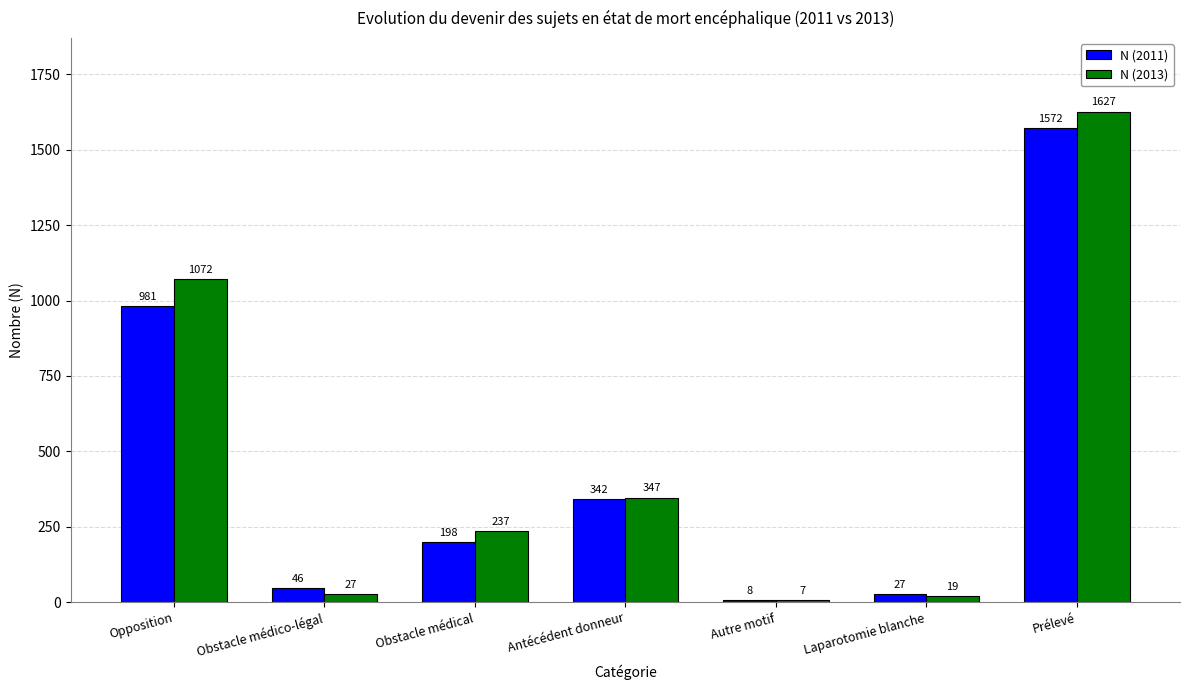

What is the sum of all N (2011) values?

3174